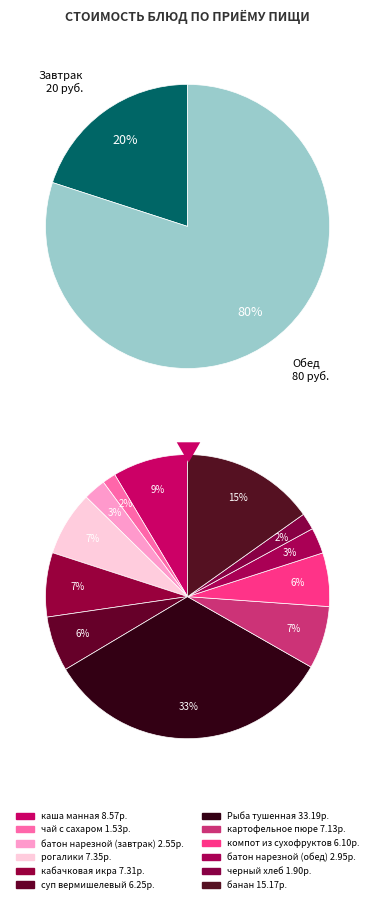

Does any single category account for the majority?

No